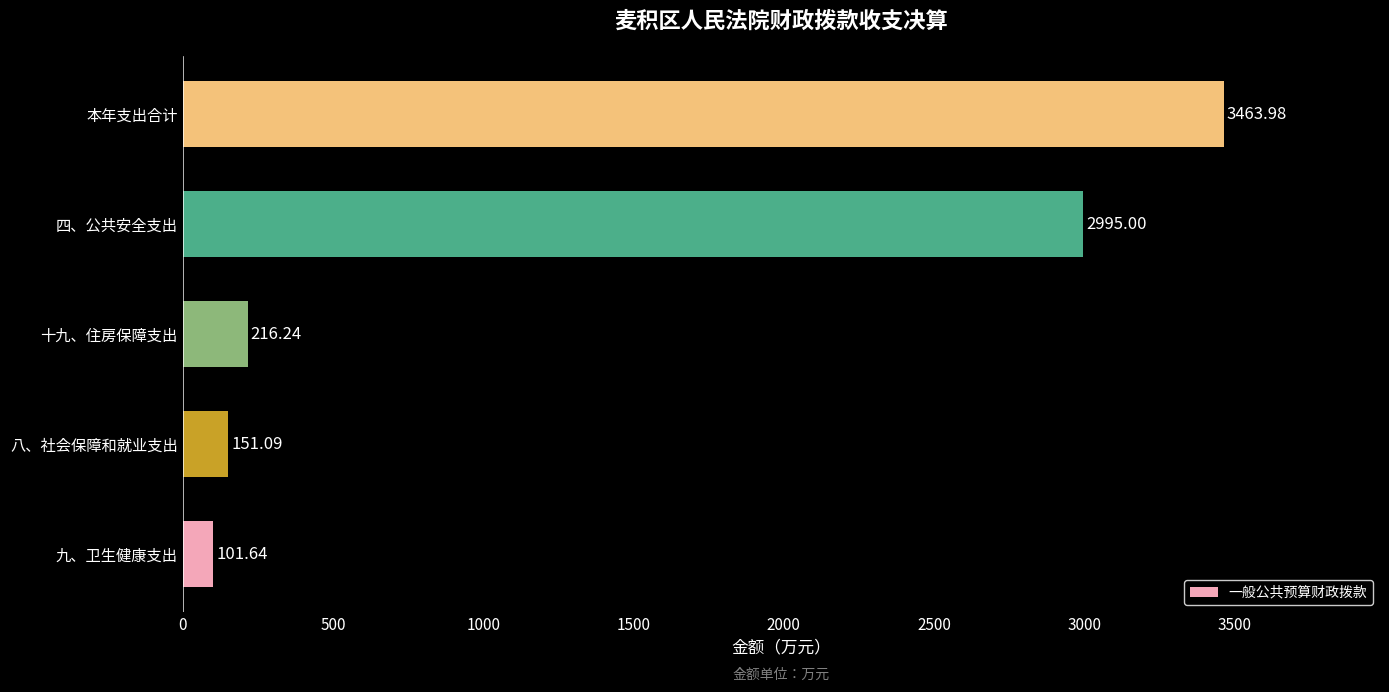

Approximately how many times larger is the value at 四、公共安全支出 compared to 八、社会保障和就业支出?

19.8